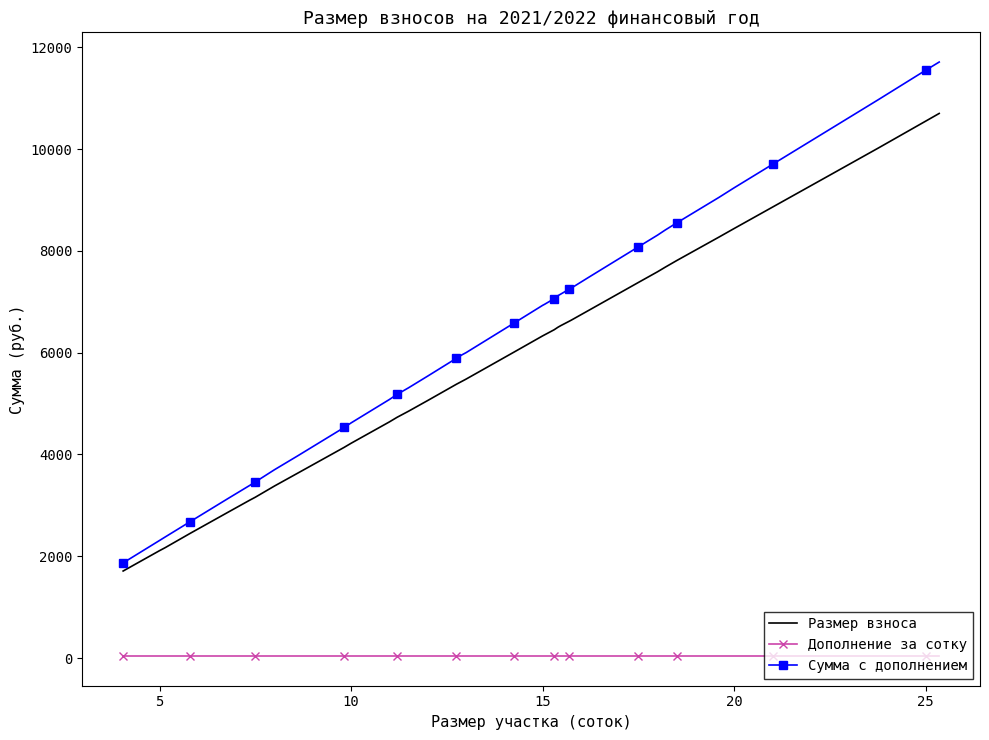

True or false: Сумма с дополнением and Дополнение за сотку cross at least once.

False